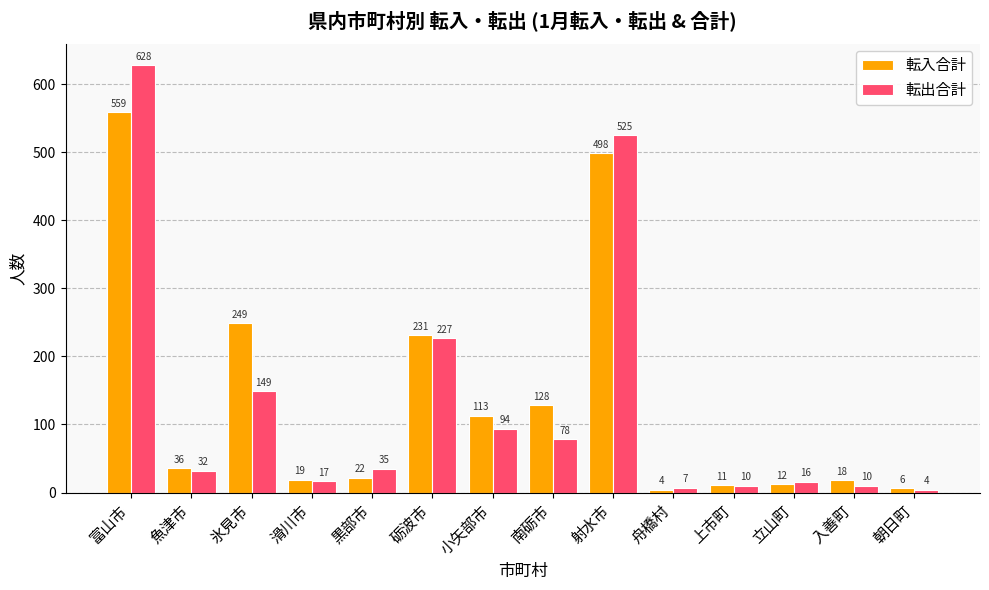

Which series changed the most between 富山市 and 立山町?

転出合計